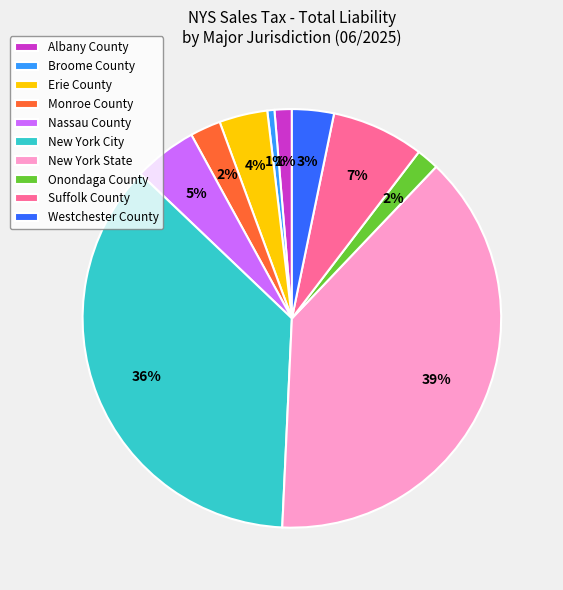

Which slice is the largest?

New York State